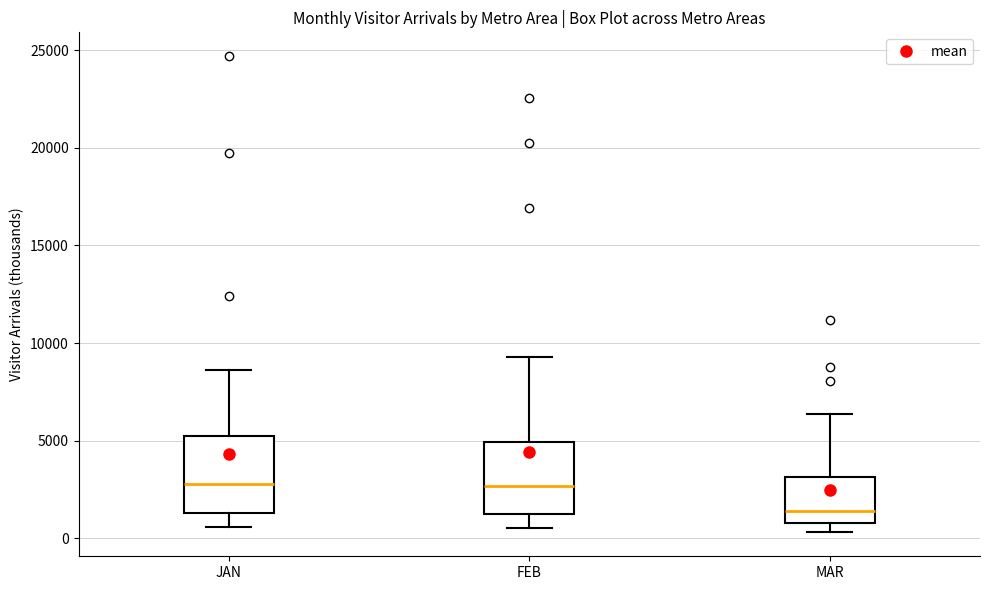

Reading left to right, transcribe this box plot: for each box, give where its median line is, the range the box spans, and where its two whiskers end, as read against the y-axis. The values are not printed on the chart, so give them approximately, as read against the axis.

JAN: median 3000, box 1500 to 5000, whiskers 500 to 8500
FEB: median 2500, box 1000 to 5000, whiskers 500 to 9500
MAR: median 1500, box 1000 to 3000, whiskers 500 to 6500